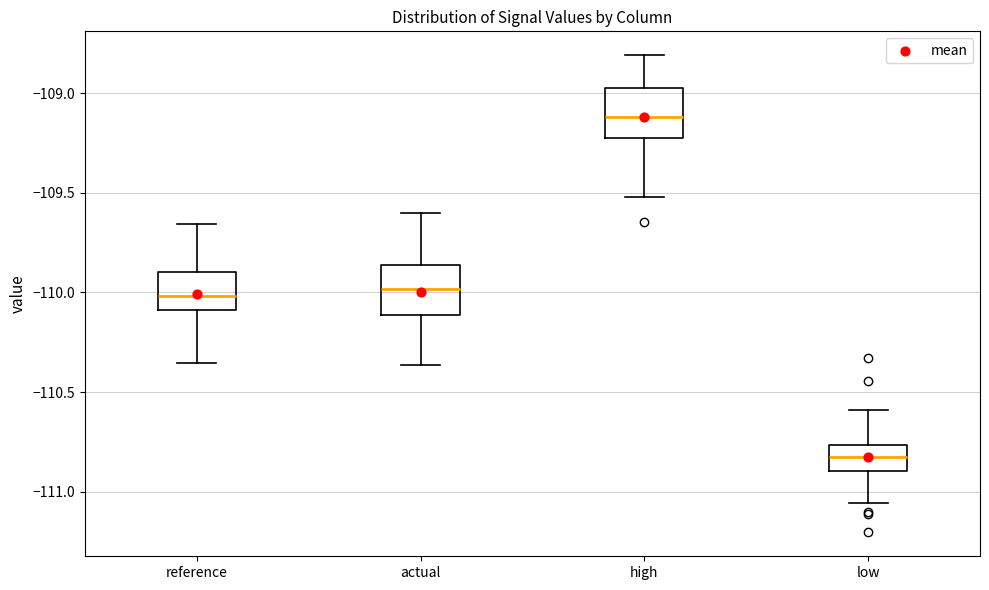

Reading left to right, transcribe this box plot: for each box, give where its median line is, the range the box spans, and where its two whiskers end, as read against the y-axis. The values are not printed on the chart, so give them approximately, as read against the axis.

reference: median -110.00, box -110.10 to -109.90, whiskers -110.35 to -109.65
actual: median -110.00, box -110.10 to -109.85, whiskers -110.35 to -109.60
high: median -109.10, box -109.20 to -108.95, whiskers -109.50 to -108.80
low: median -110.85, box -110.90 to -110.75, whiskers -111.05 to -110.60